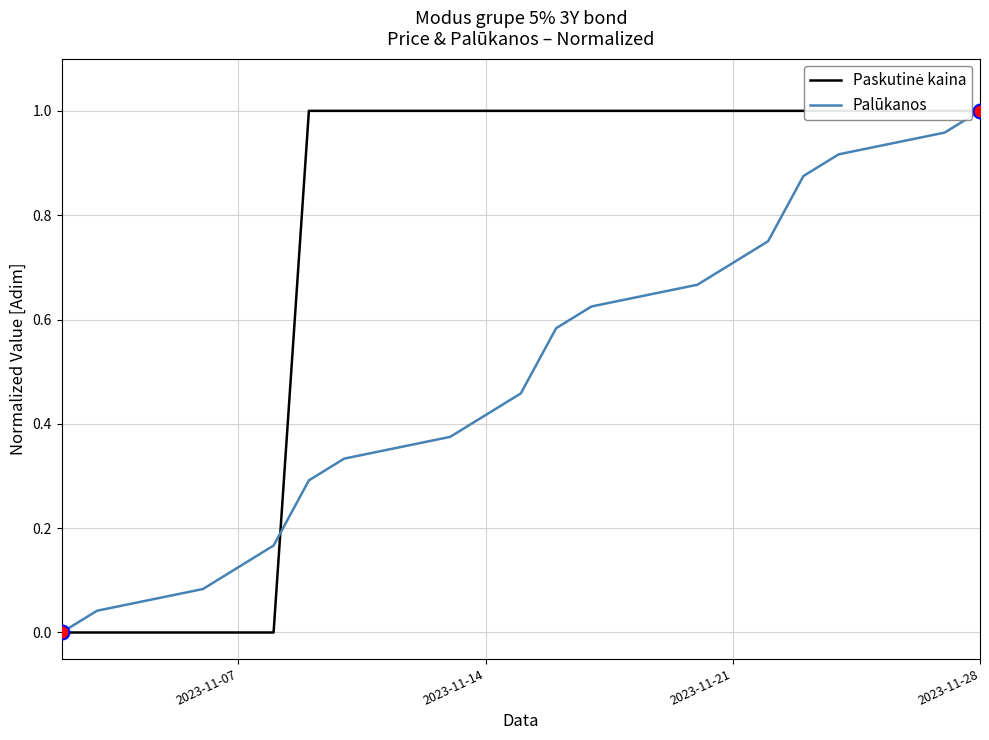

What is the label of the 18th point from the right?

2023-11-14